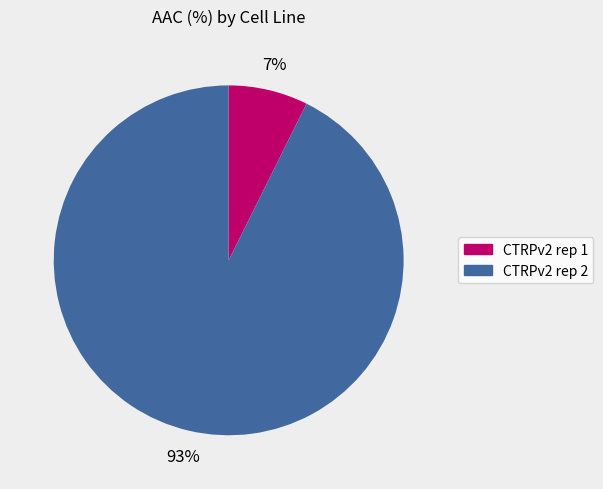

How many segments does this pie chart have?

2